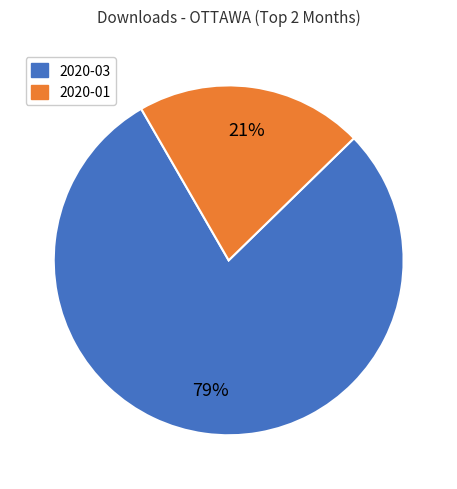

To the nearest percent, what is the combined percentage of 2020-03 and 2020-01?

100%